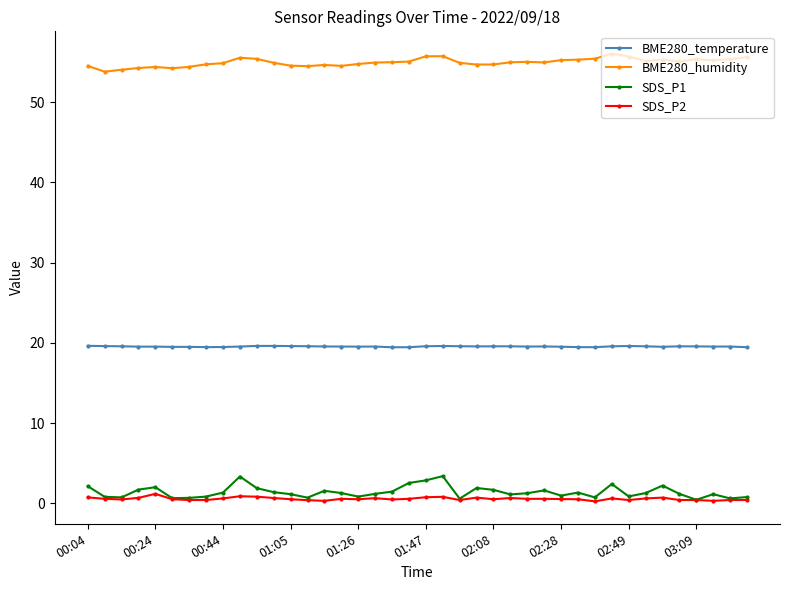

True or false: SDS_P1 has more than 1 interior local peaks.

True